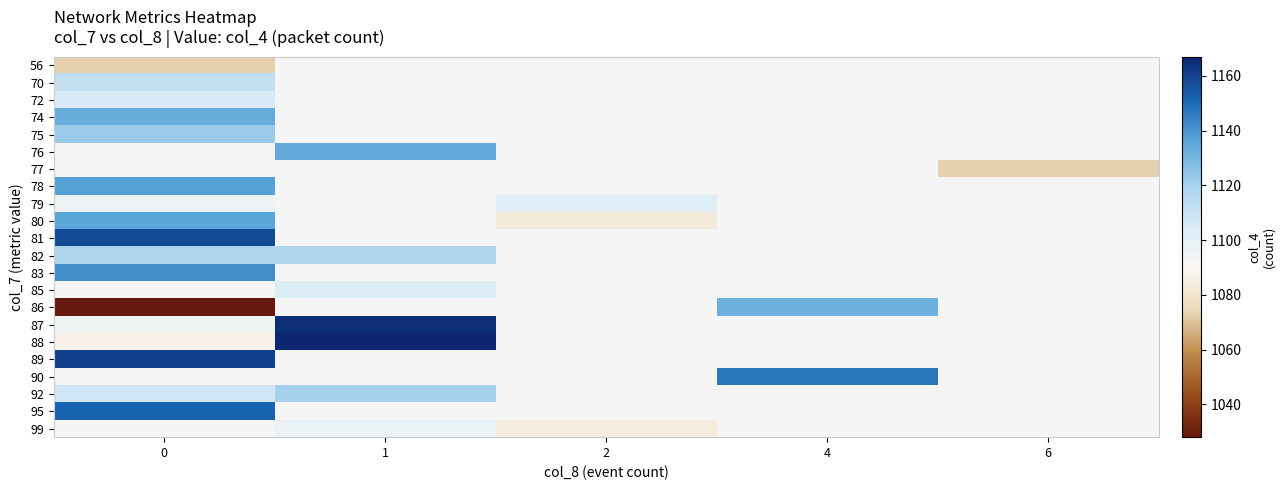

At how many categories does at least one series exceed 1164?

1